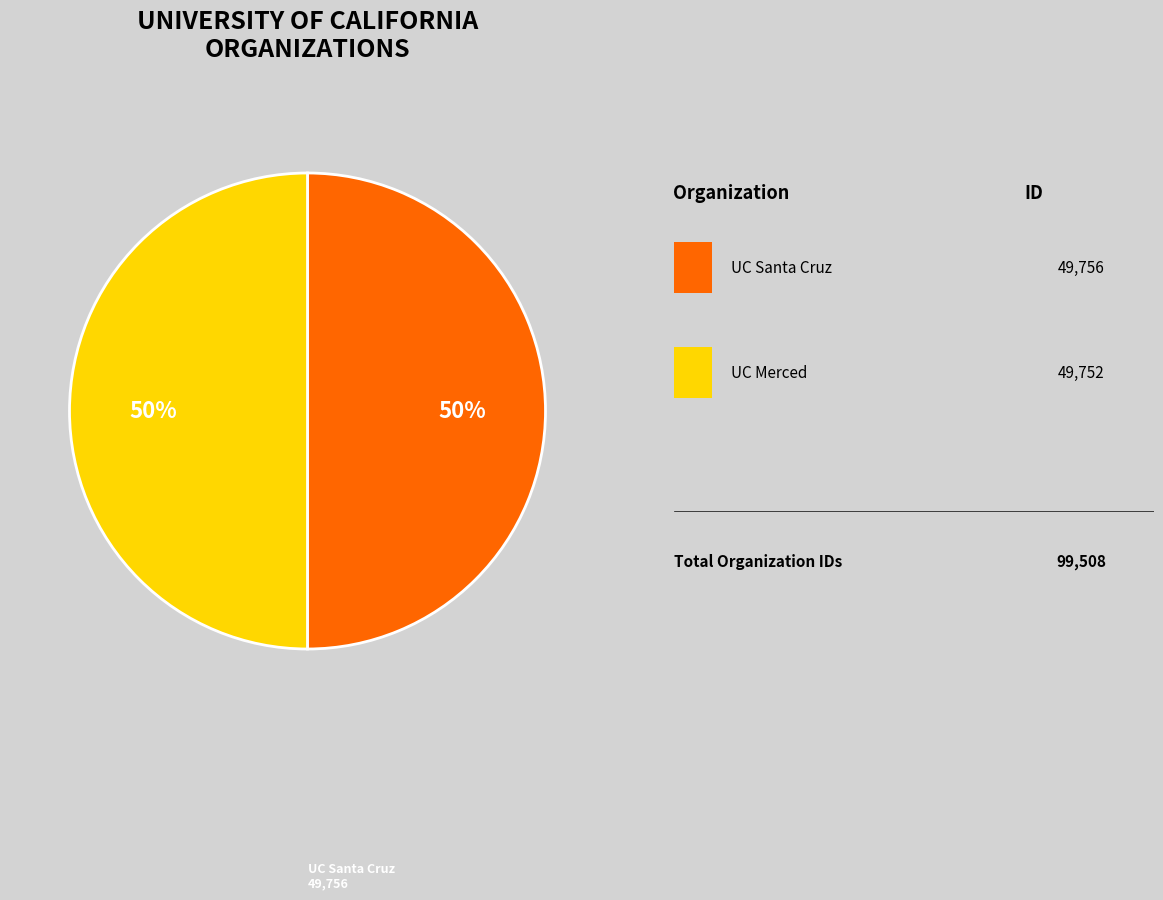

How many slices are in this pie chart?

2